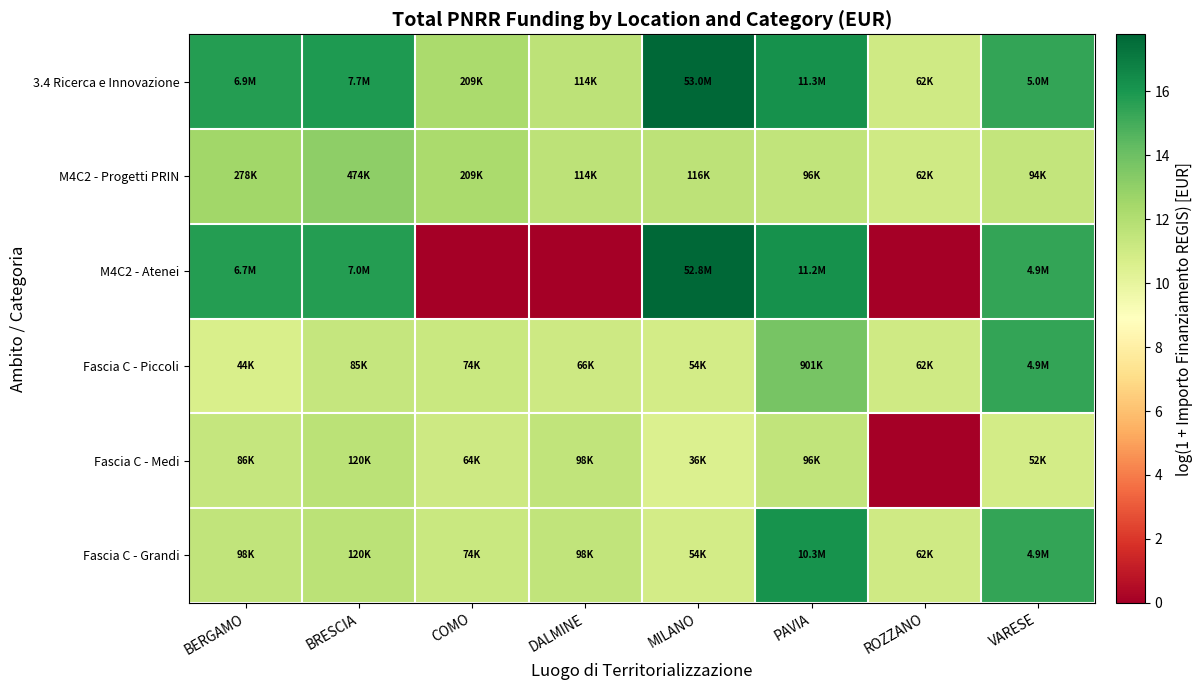

Rank the series at BRESCIA from highest to lowest value.

3.4 Ricerca e Innovazione, M4C2 - Atenei, M4C2 - Progetti PRIN, Fascia C - Medi, Fascia C - Grandi, Fascia C - Piccoli